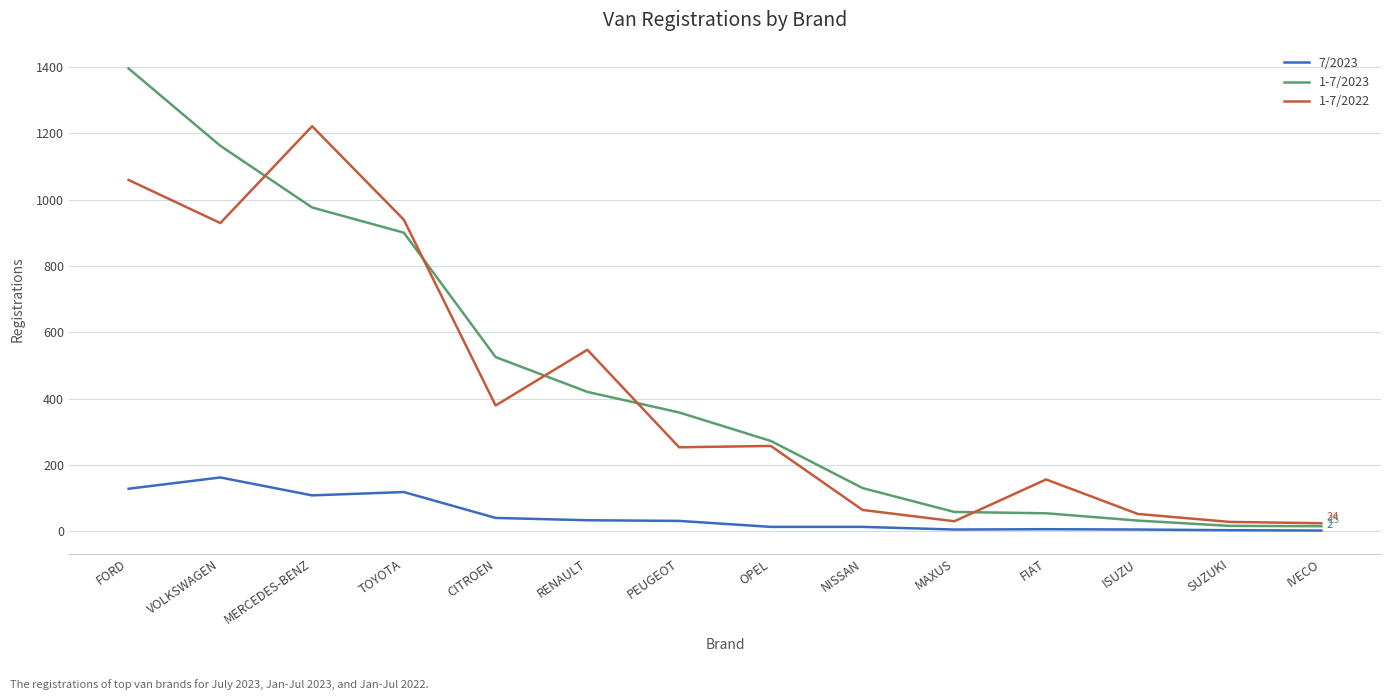

Is the value of 7/2023 at FIAT greater than the value of 1-7/2022 at SUZUKI?

No